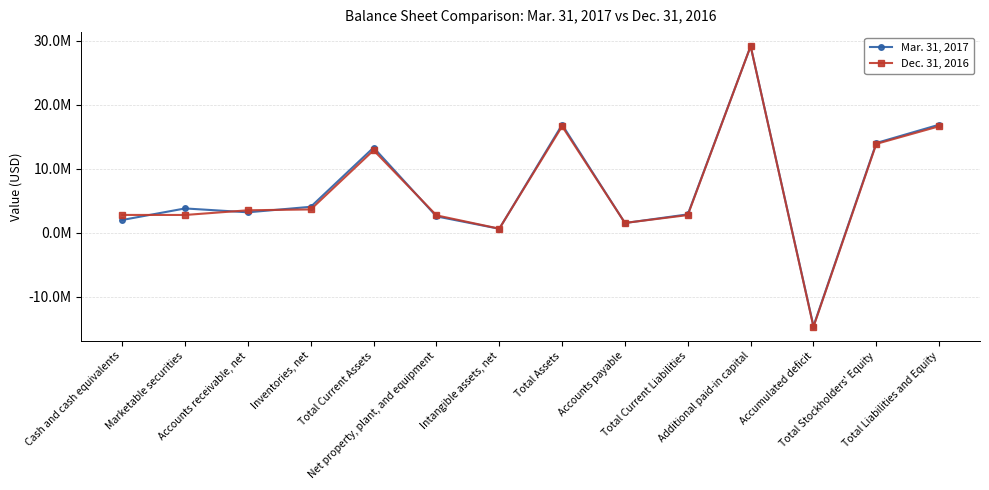

Which series has the largest range (max minus min)?

Dec. 31, 2016